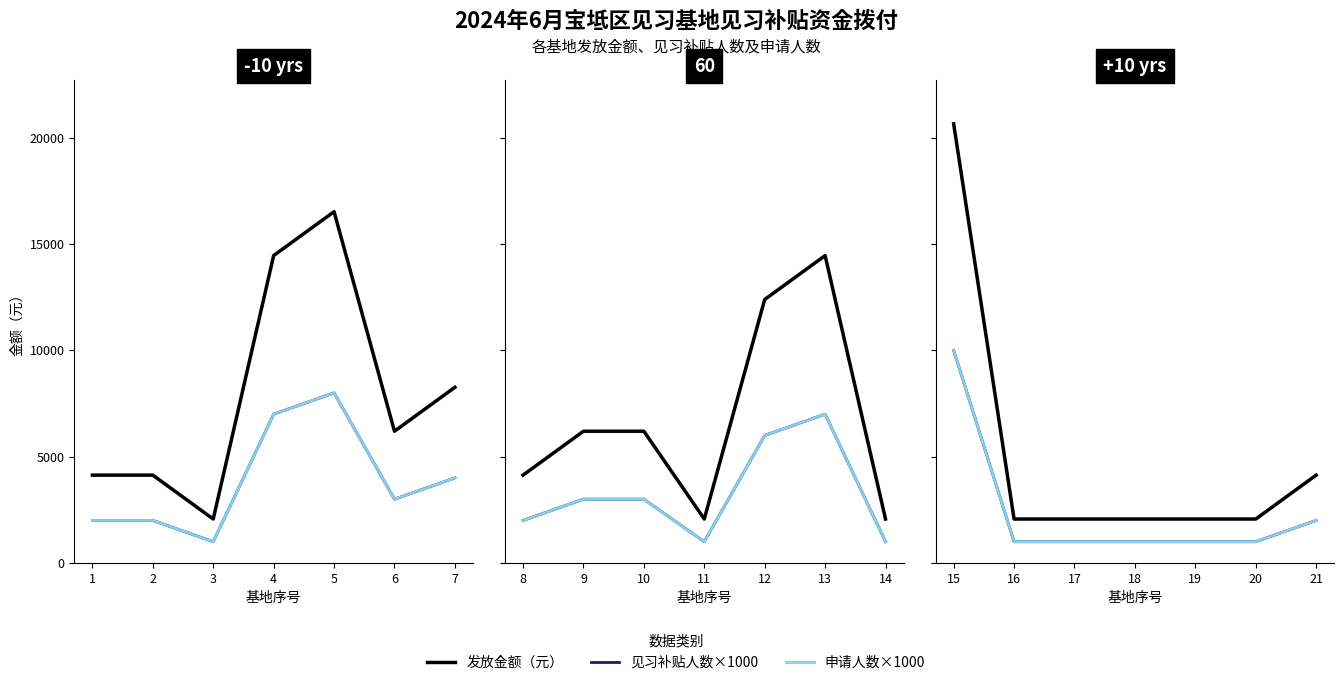

Which series has the largest total across all categories?

发放金额（元）